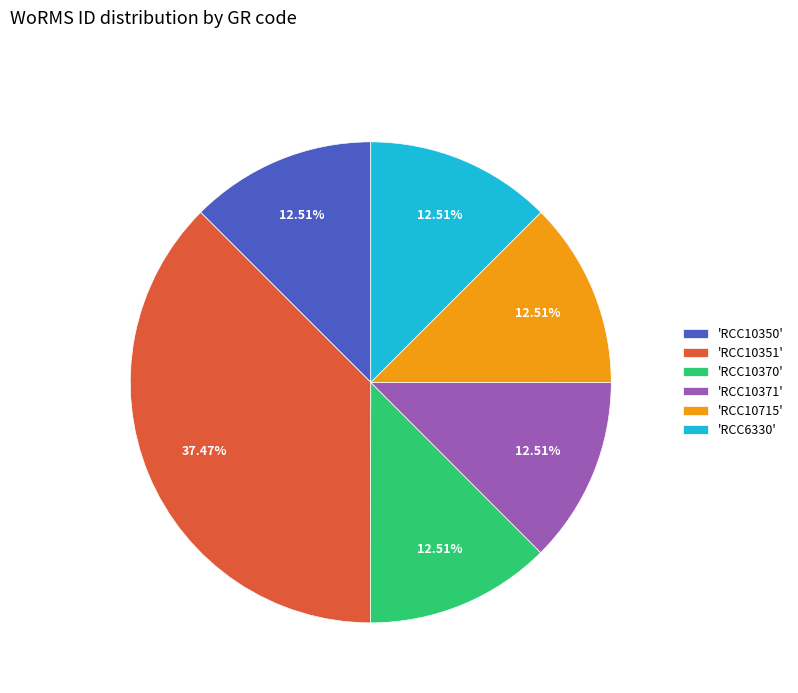

Is there any slice that represents more than half of the pie?

No